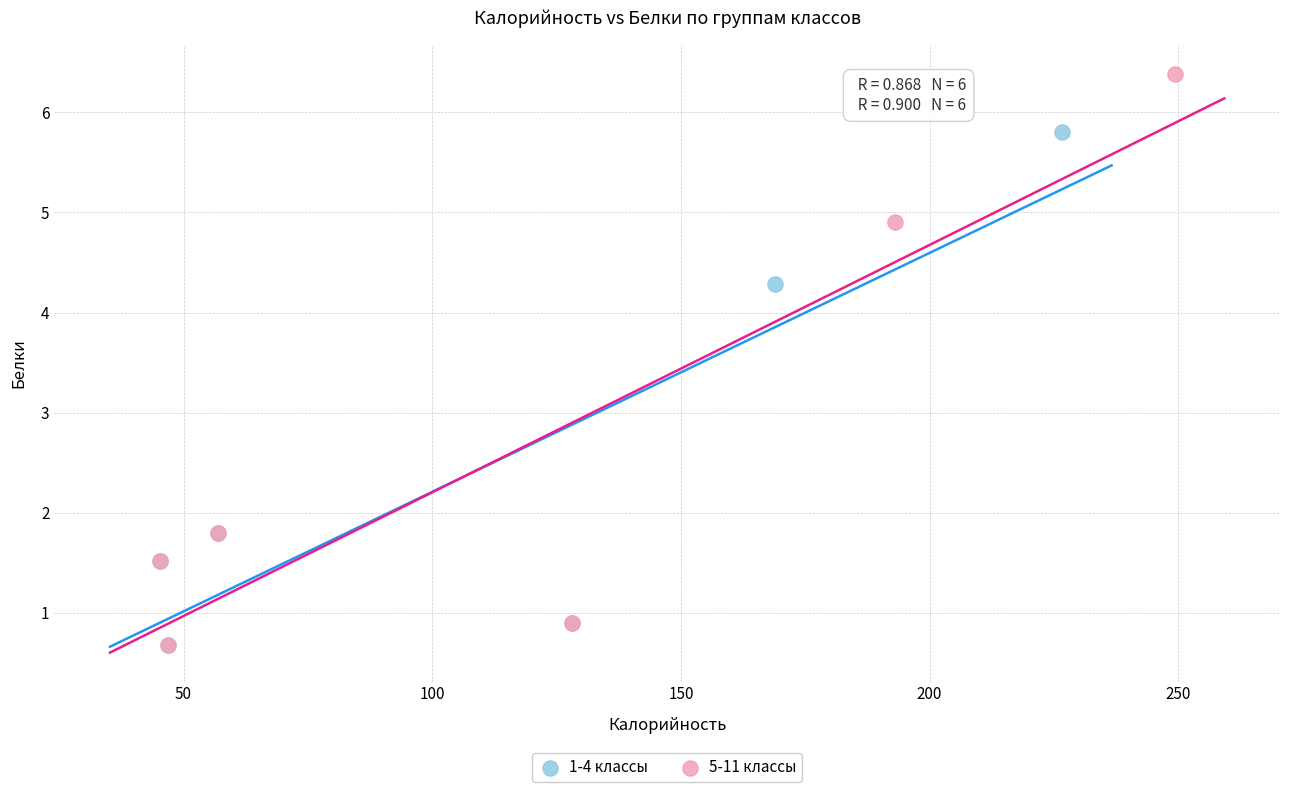

Which series contains the highest Y value?

5-11 классы